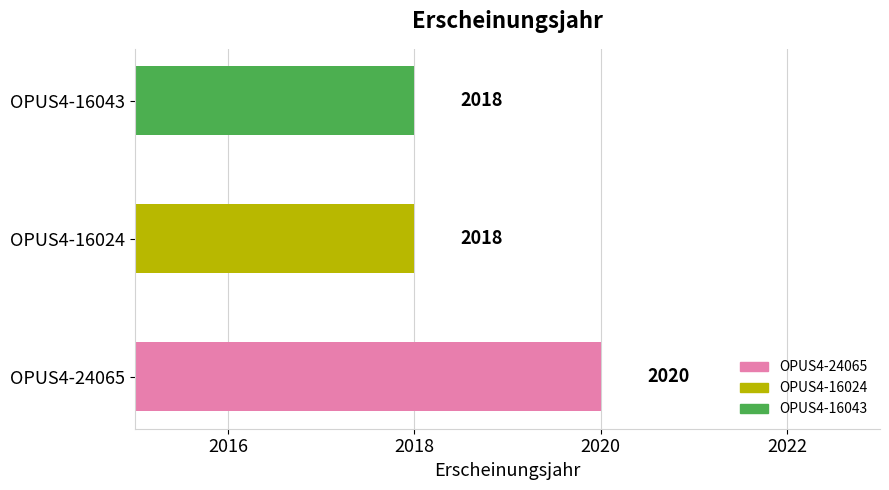

How many values are between 2018 and 2020?

3